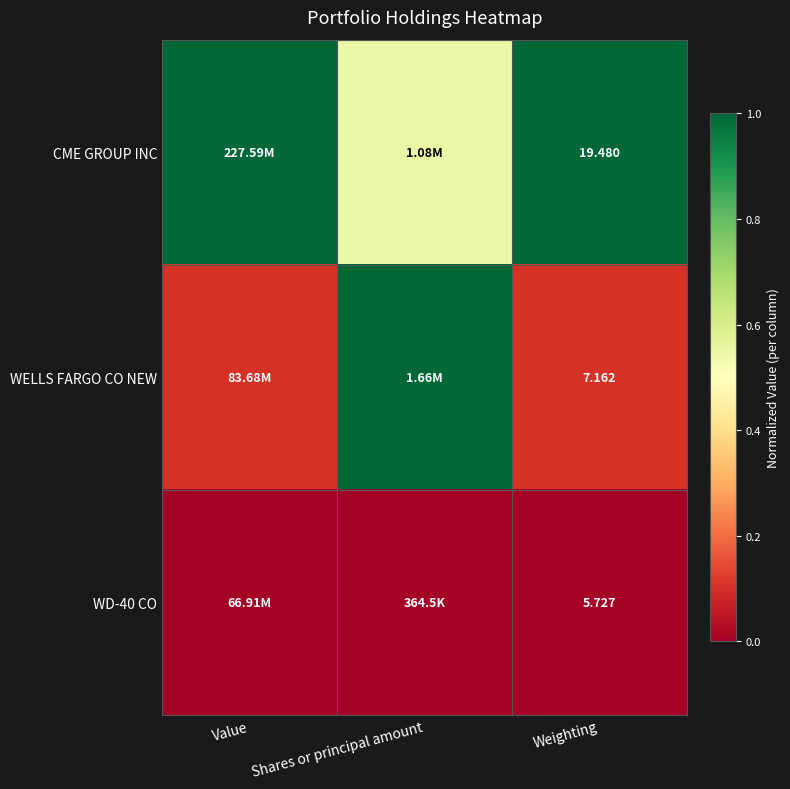

Which category has the lowest value in the WELLS FARGO CO NEW series?

Weighting